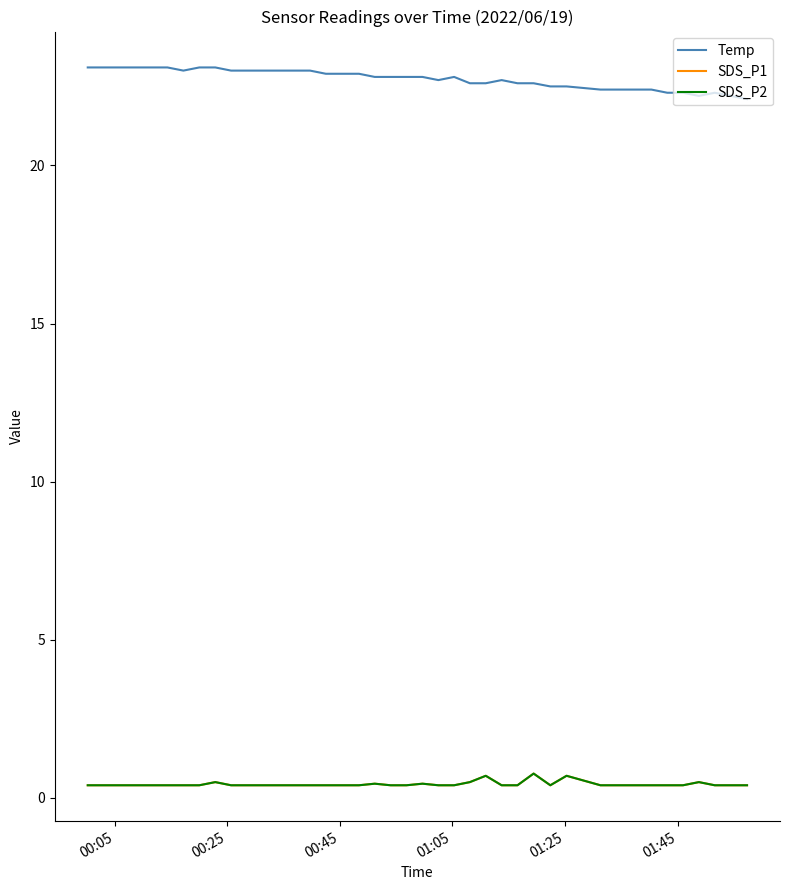

Does the chart have visible grid lines?

No